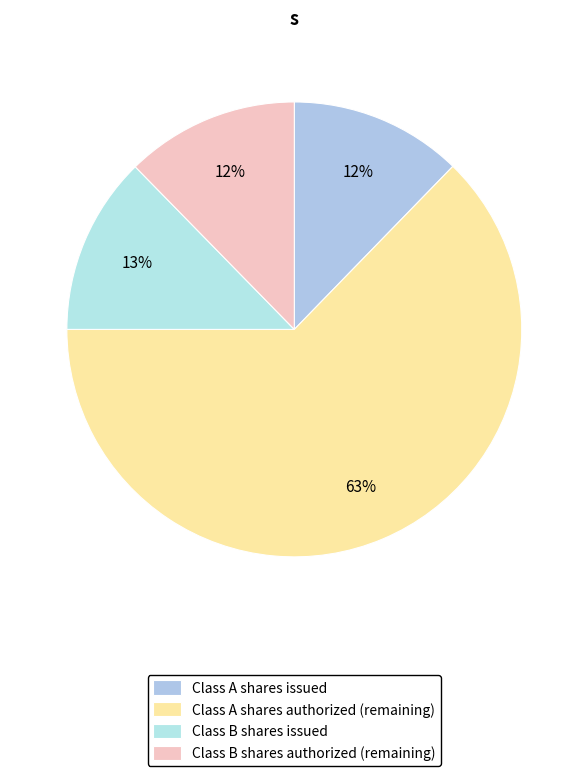

Count the number of slices in the pie.

4